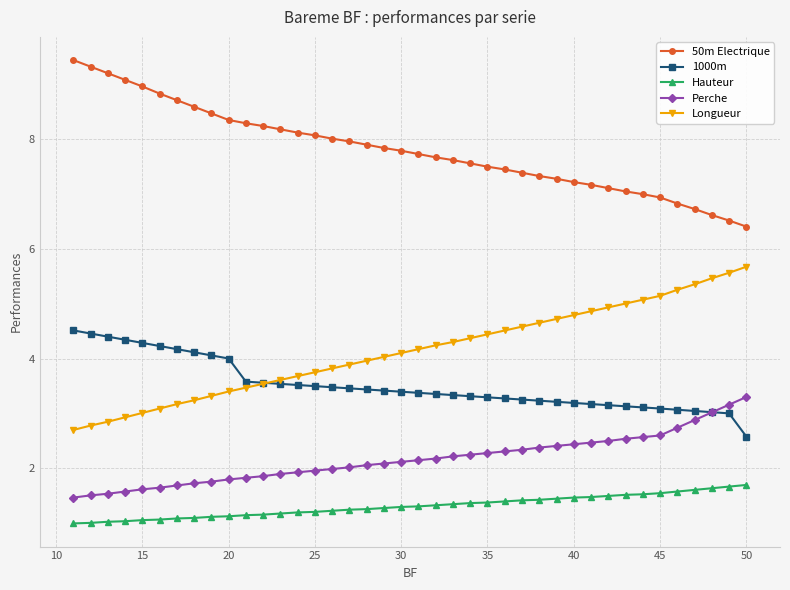

List the series in order of their peak value, highest first.

50m Electrique, Longueur, 1000m, Perche, Hauteur